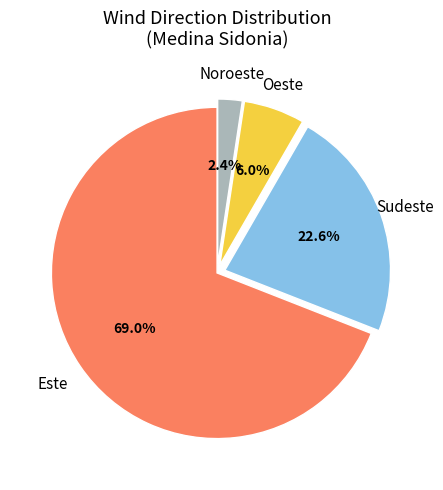

How many slices are in this pie chart?

4